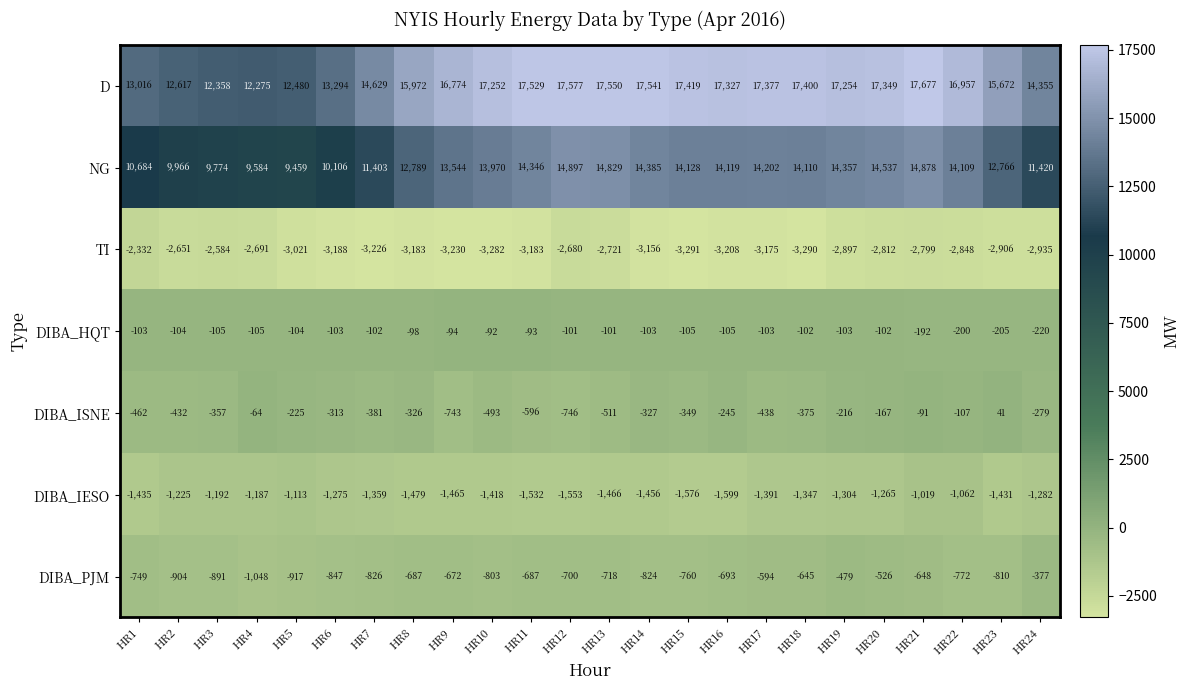

Between HR22 and HR24, which series saw the biggest shift?

NG